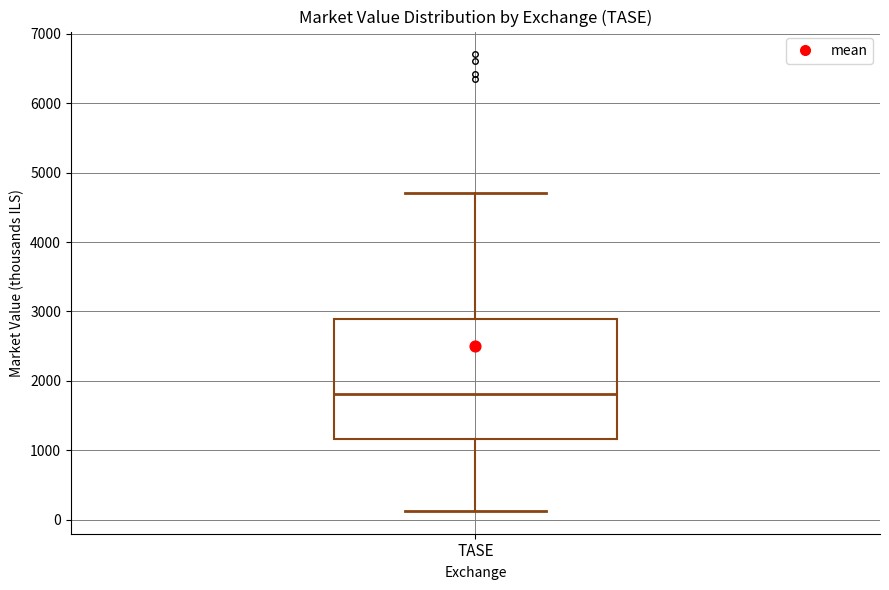

Where does the upper whisker of the box for TASE end on the y-axis? The values are not printed on the chart, so give them approximately, as read against the axis.

4700